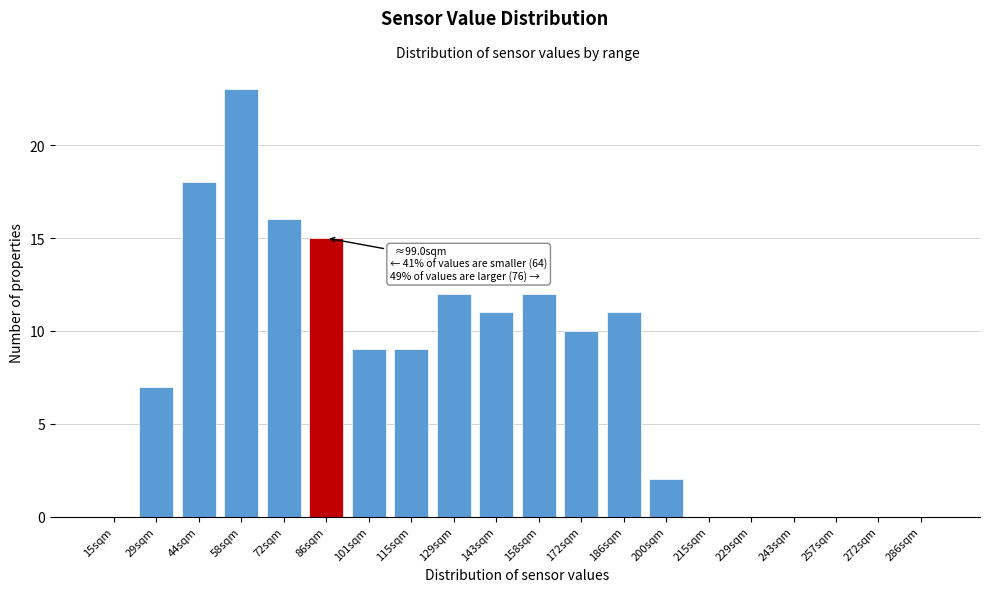

Reading left to right, what are all the values shown in this chart?

15sqm=0	29sqm=7	44sqm=18	58sqm=23	72sqm=16	86sqm=15	101sqm=9	115sqm=9	129sqm=12	143sqm=11	158sqm=12	172sqm=10	186sqm=11	200sqm=2	215sqm=0	229sqm=0	243sqm=0	257sqm=0	272sqm=0	286sqm=0